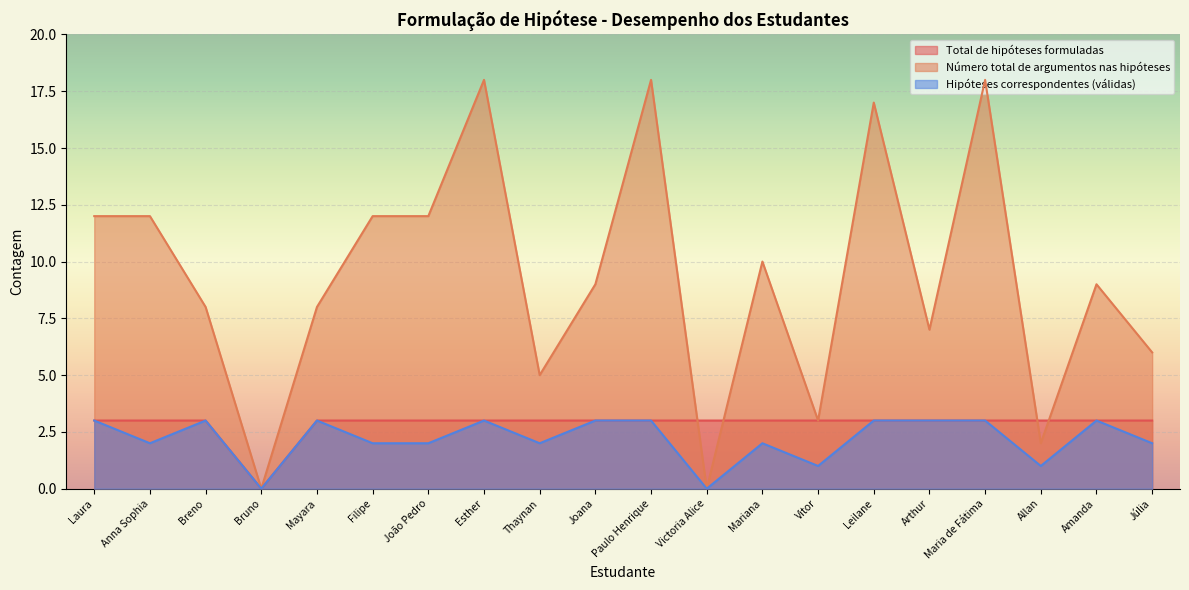

What is the total value across all series at Vitor?

7